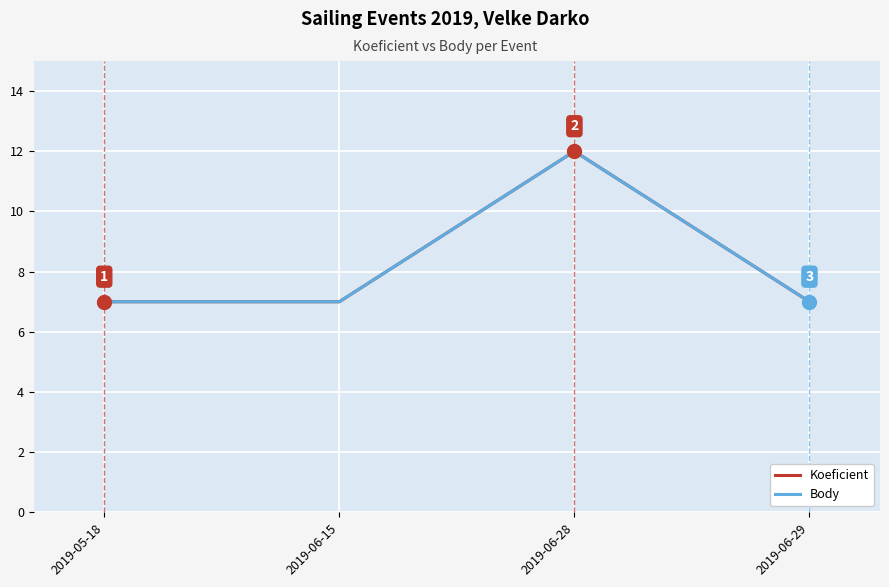

True or false: Body has more than 0 points higher than both neighbors.

True